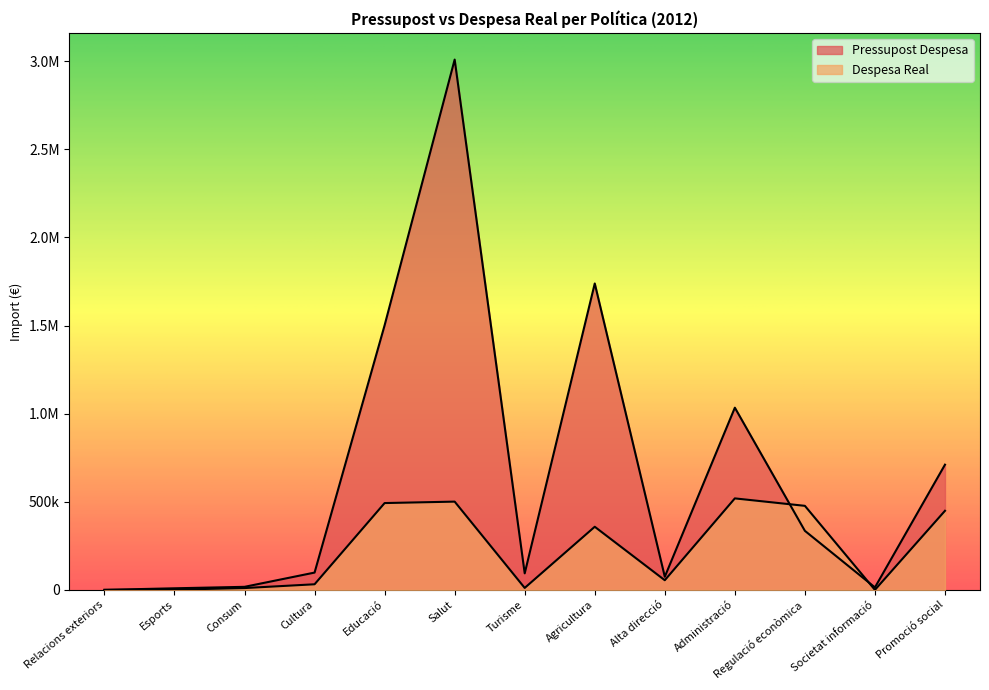

The value of Pressupost Despesa at Esports is 9000.0. True or false?

True